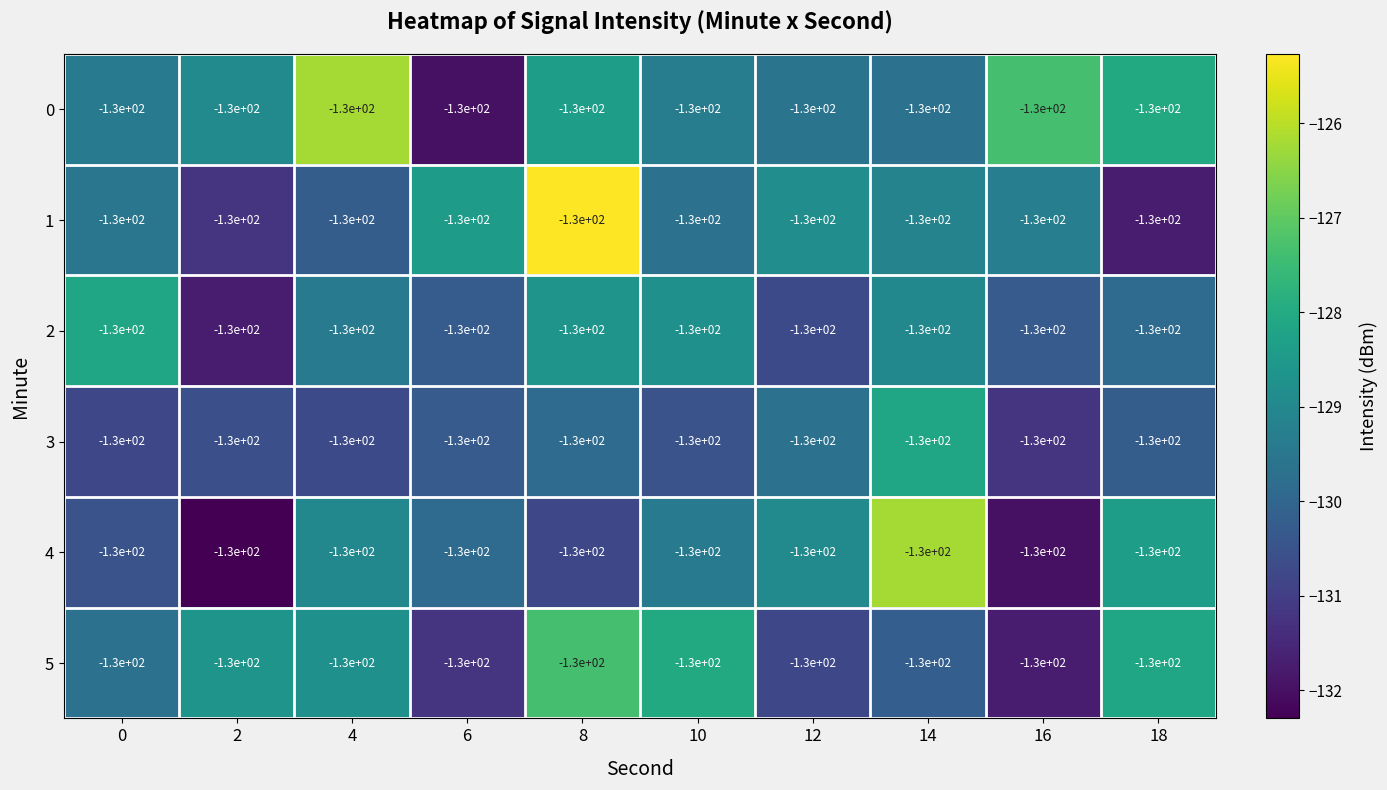

True or false: 0 has a value of -198.9 at 8.

False